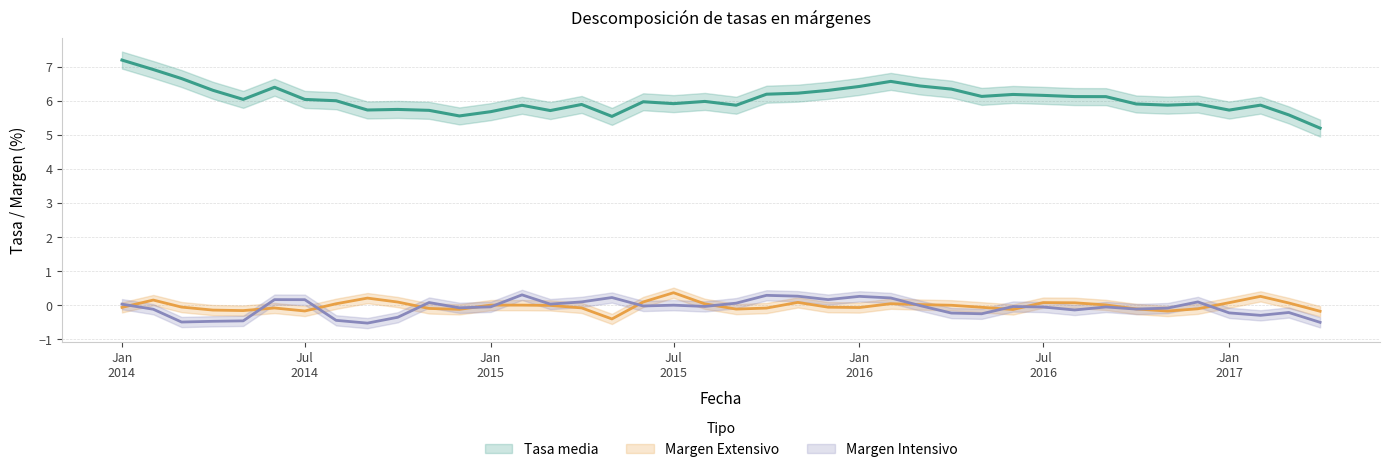

Which category has the highest value across all series?

Jan 2014